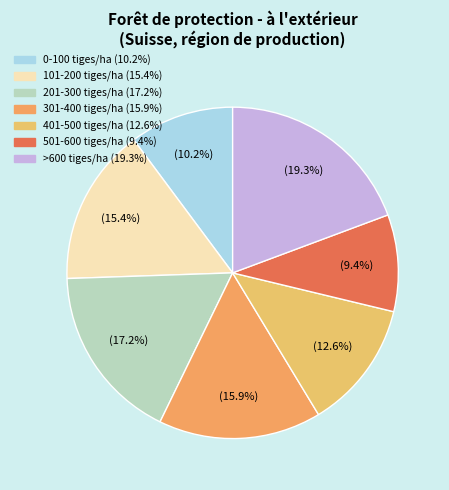

Is there a majority slice in this chart?

No